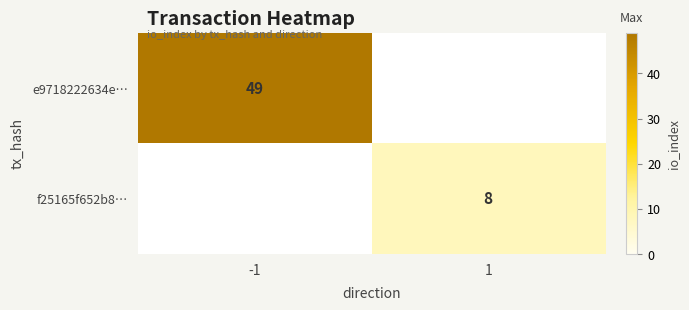

Is the value of e9718222634e… at -1 greater than the value of f25165f652b8… at 1?

Yes